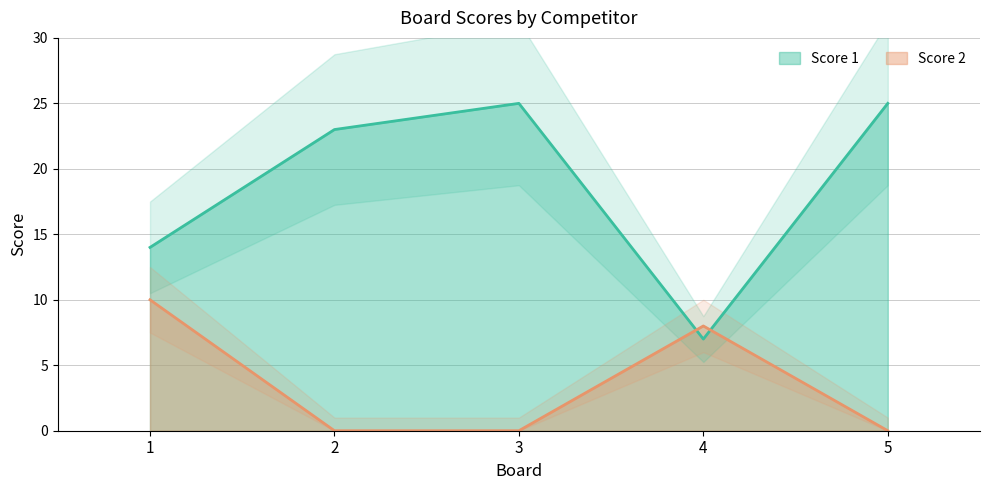

True or false: Score 1 has more than 0 points higher than both neighbors.

True